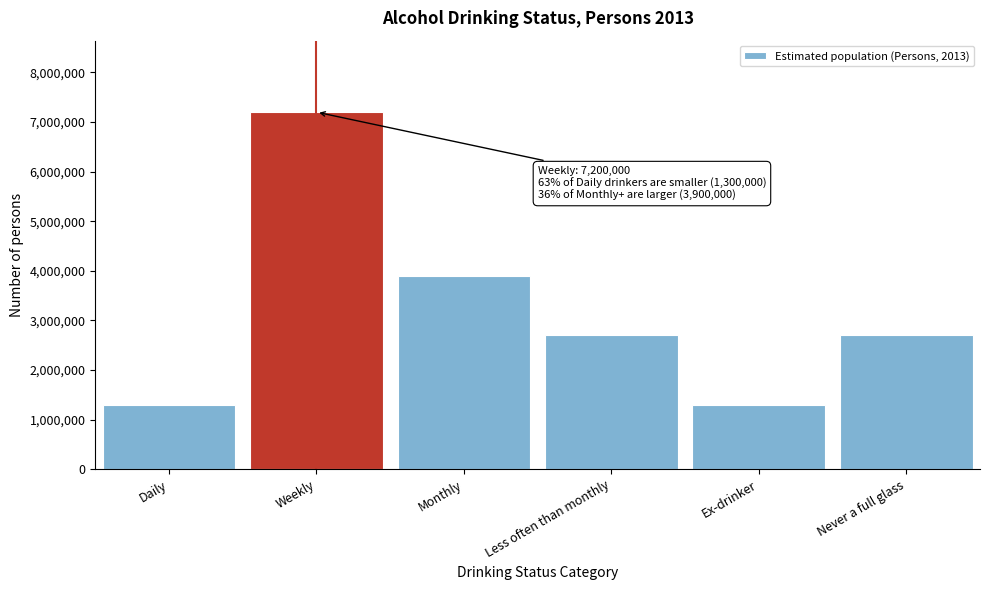

Reading right to left, transcribe all the data shown in this chart.

Never a full glass=2700000	Ex-drinker=1300000	Less often than monthly=2700000	Monthly=3900000	Weekly=7200000	Daily=1300000